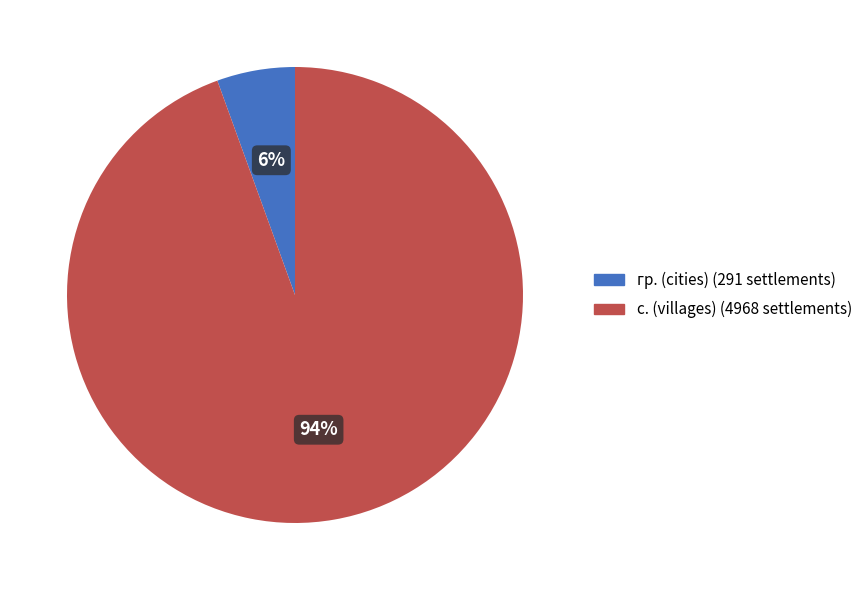

To the nearest percent, what is the average slice percentage?

50%